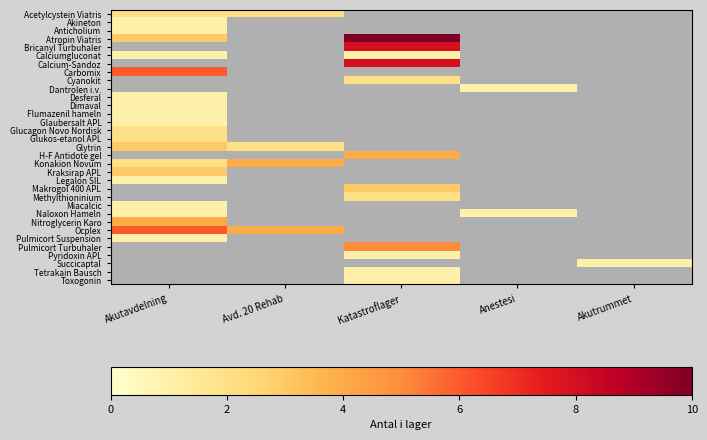

What is the maximum value for Glucagon Novo Nordisk?

2.0